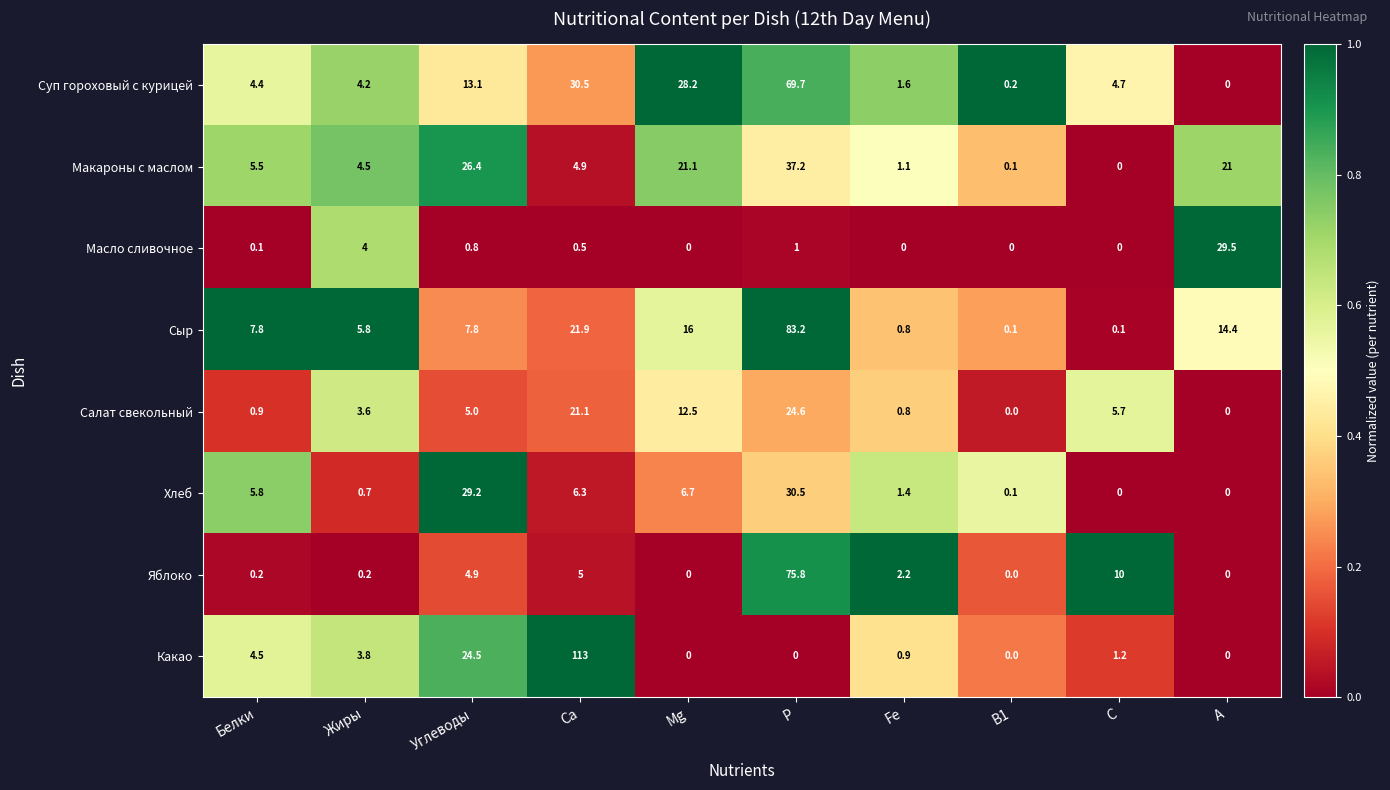

Where is Хлеб nearest to the value 15?

Mg